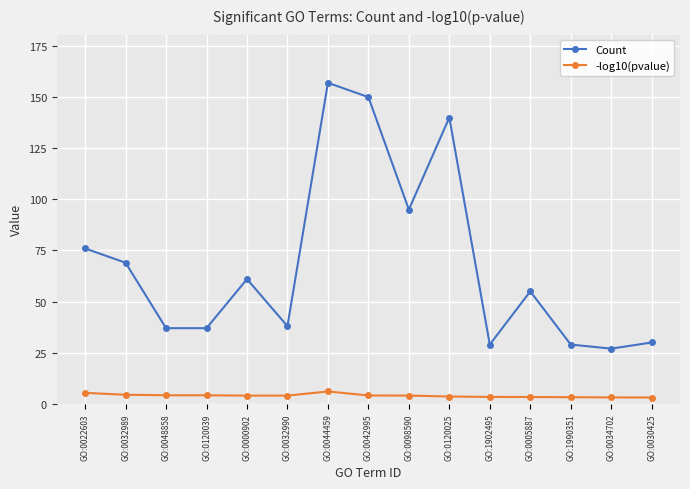

What is the label of the 2nd point from the left?

GO:0032989